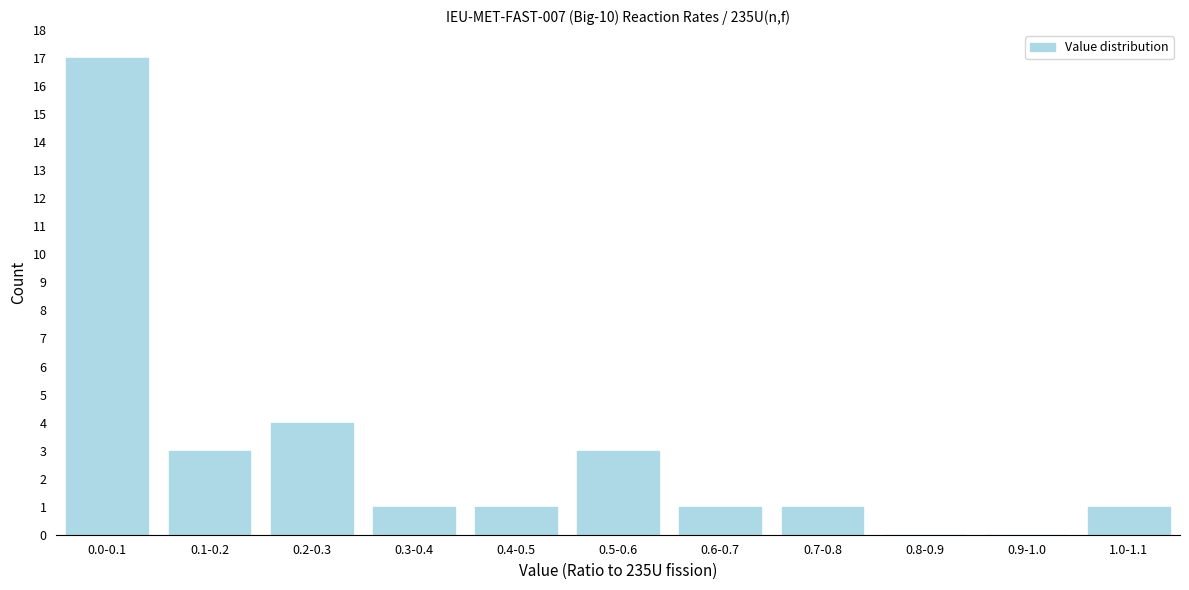

Reading left to right, transcribe all the data shown in this chart.

0.0-0.1=17	0.1-0.2=3	0.2-0.3=4	0.3-0.4=1	0.4-0.5=1	0.5-0.6=3	0.6-0.7=1	0.7-0.8=1	0.8-0.9=0	0.9-1.0=0	1.0-1.1=1